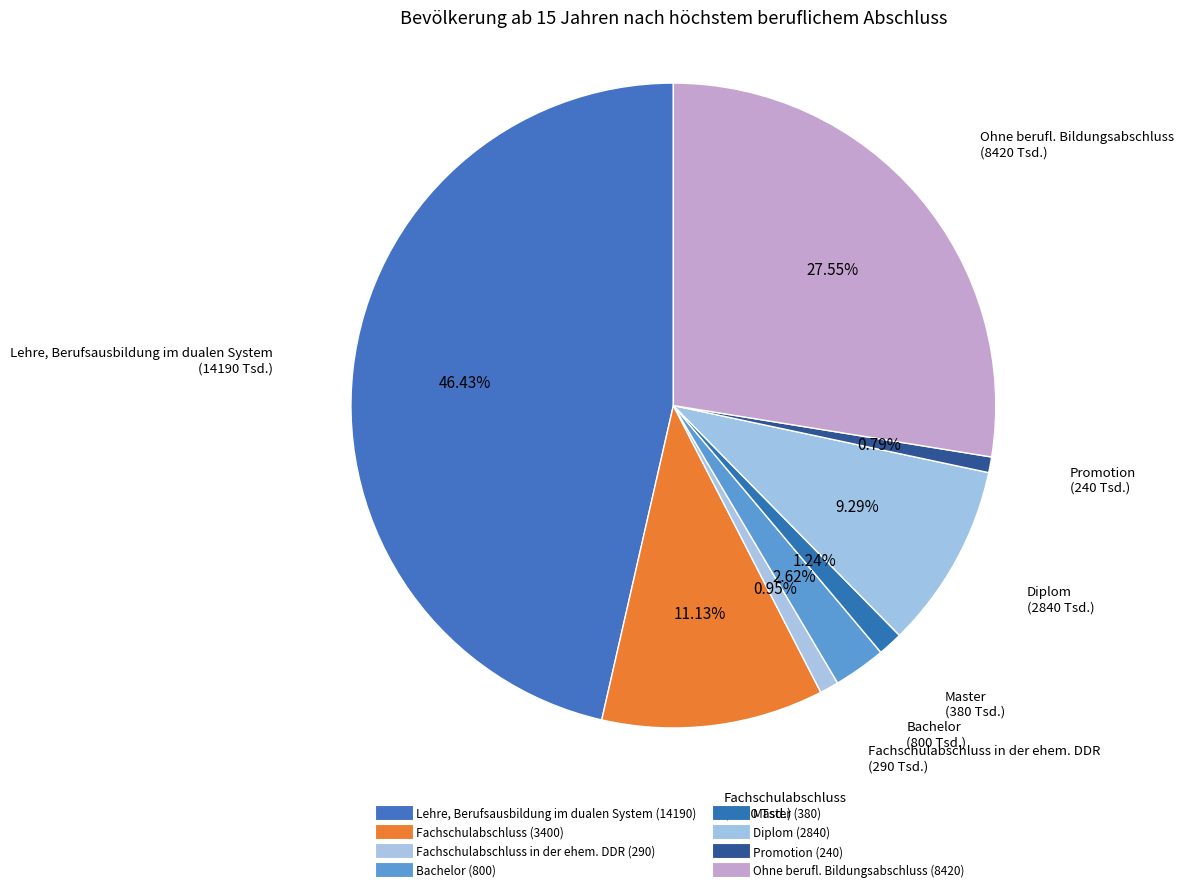

How many slices are in this pie chart?

8